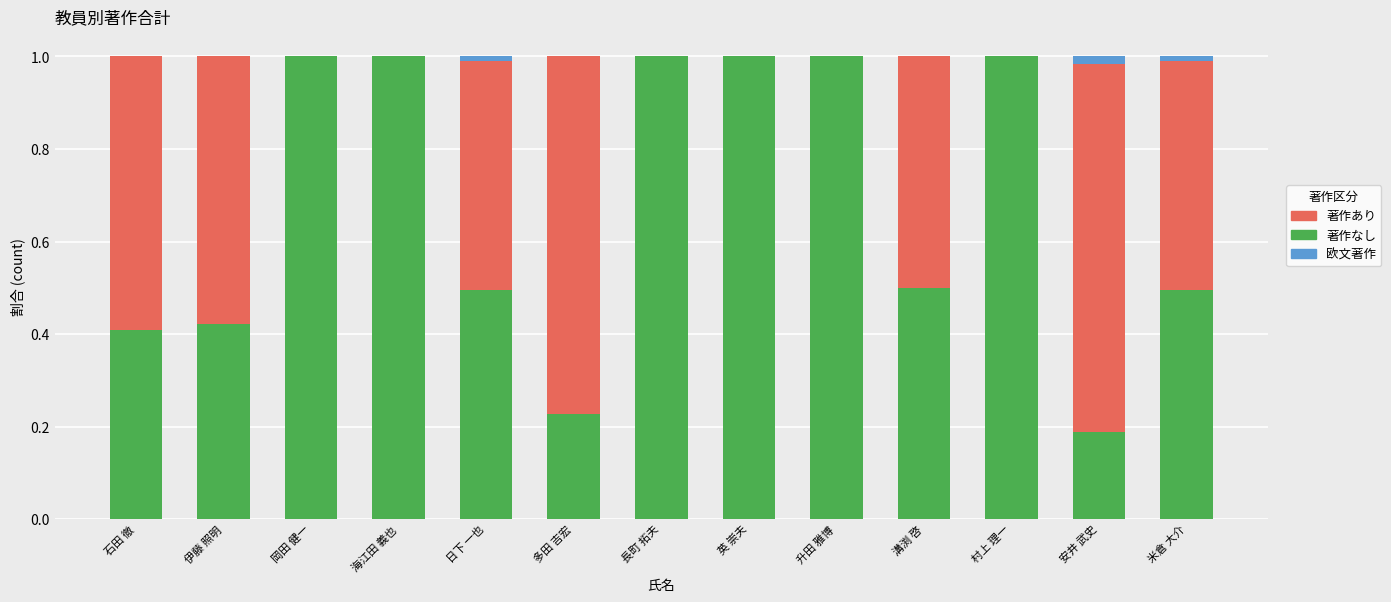

What is the total value across all series at 英 崇夫?

1.0